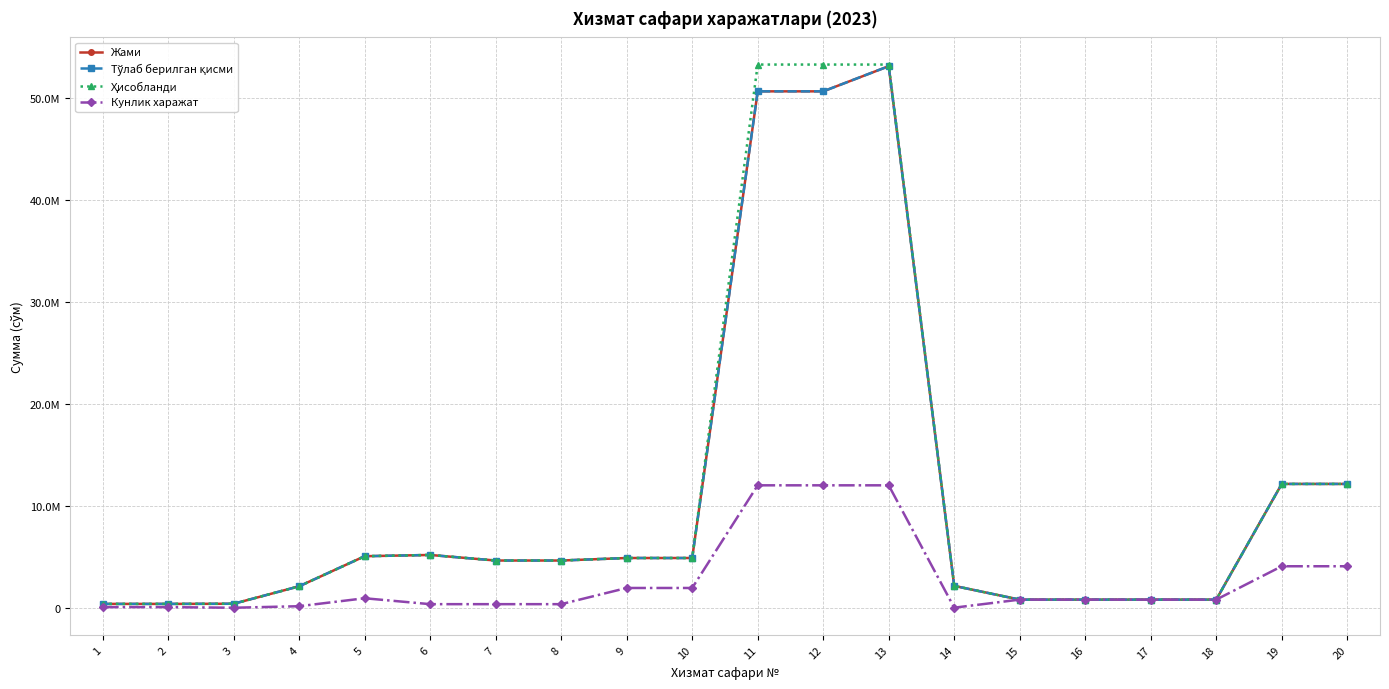

True or false: Ҳисобланди and Кунлик харажат cross at least once.

False